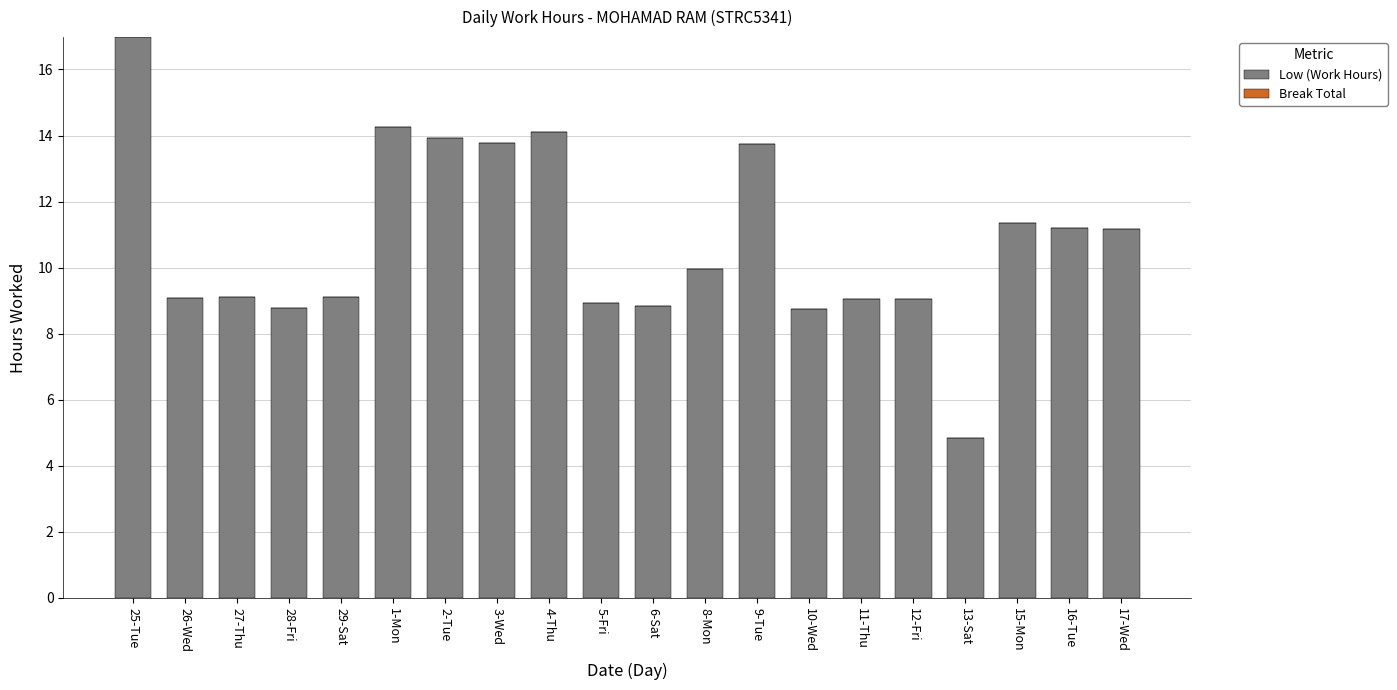

What is the label of the 17th bar from the right?

28-Fri